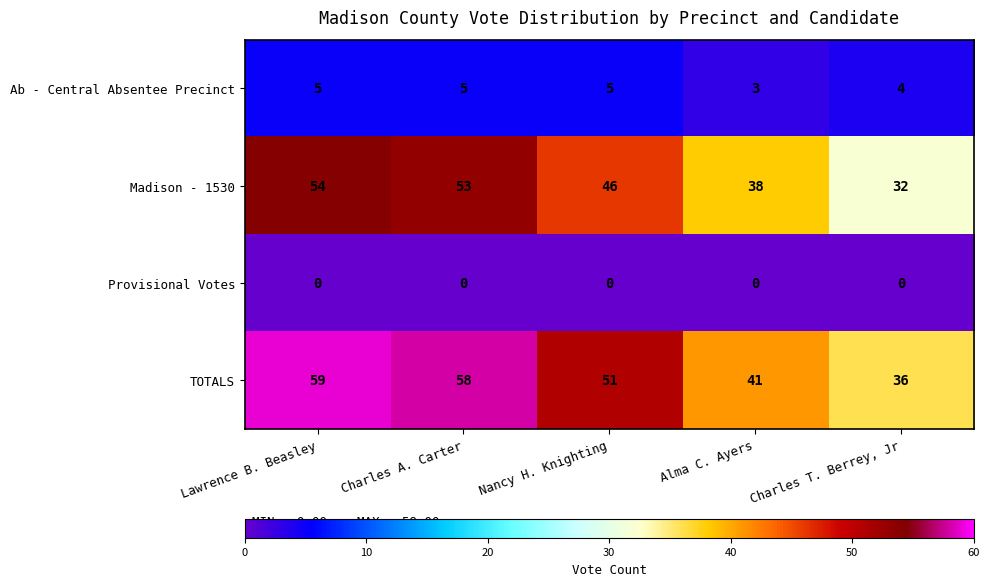

Reading left to right, what are all the values shown in this chart?

Ab - Central Absentee Precinct: 5	5	5	3	4
Madison - 1530: 54	53	46	38	32
Provisional Votes: 0	0	0	0	0
TOTALS: 59	58	51	41	36